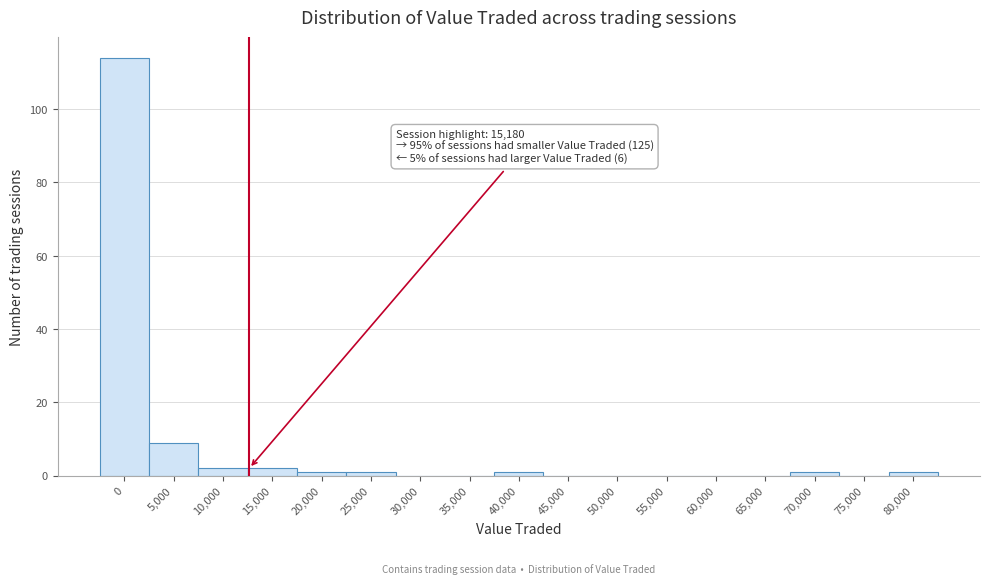

Reading left to right, transcribe all the data shown in this chart.

0=114	5,000=9	10,000=2	15,000=2	20,000=1	25,000=1	30,000=0	35,000=0	40,000=1	45,000=0	50,000=0	55,000=0	60,000=0	65,000=0	70,000=1	75,000=0	80,000=1